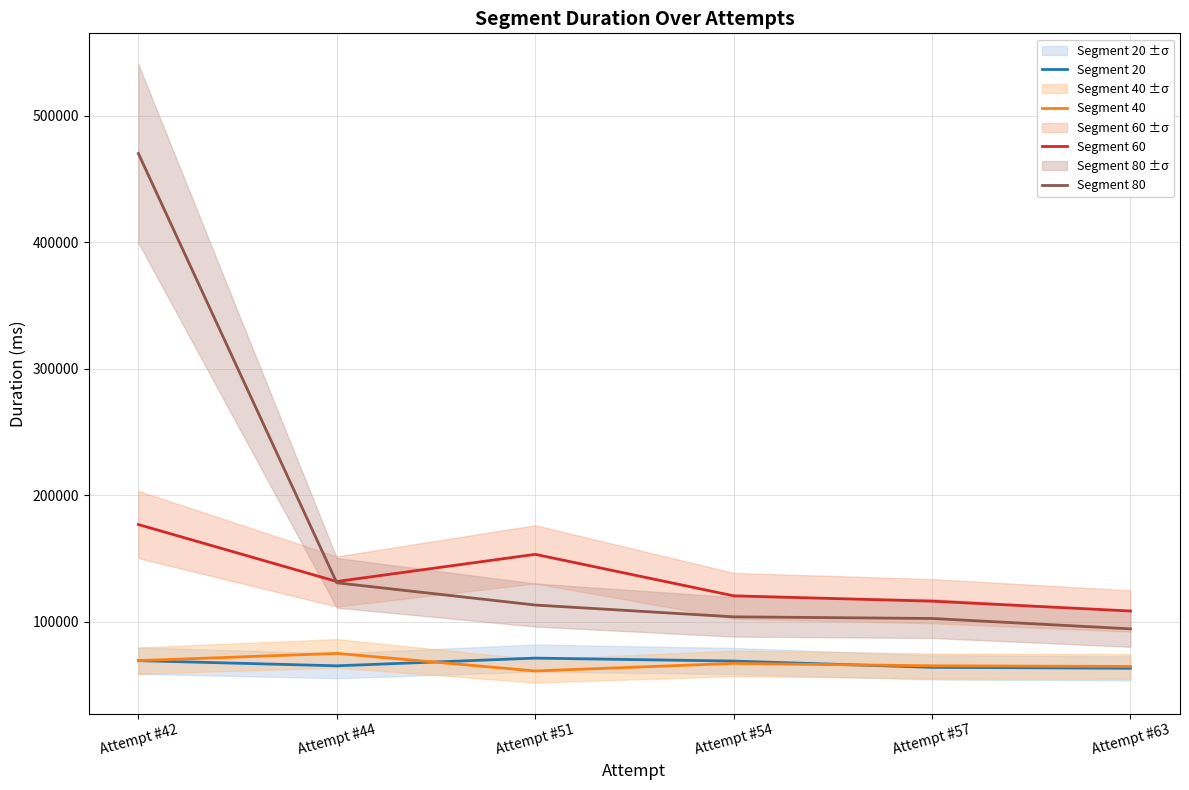

Which series has the largest range (max minus min)?

Segment 80